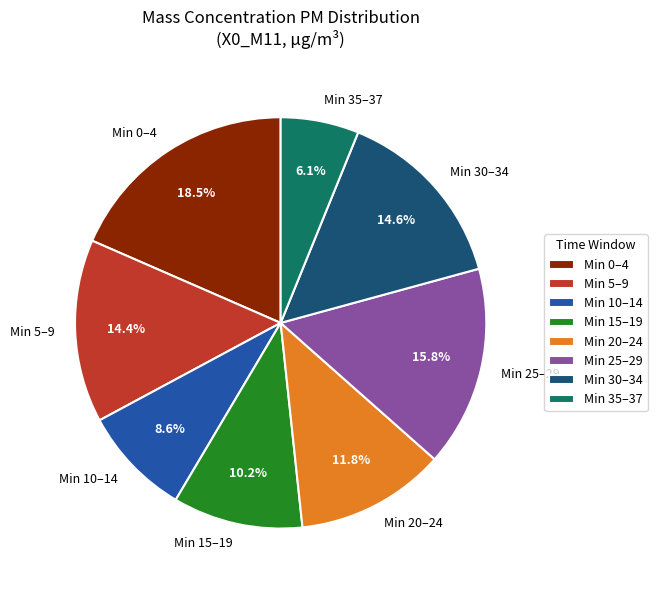

Is there any slice that represents more than half of the pie?

No